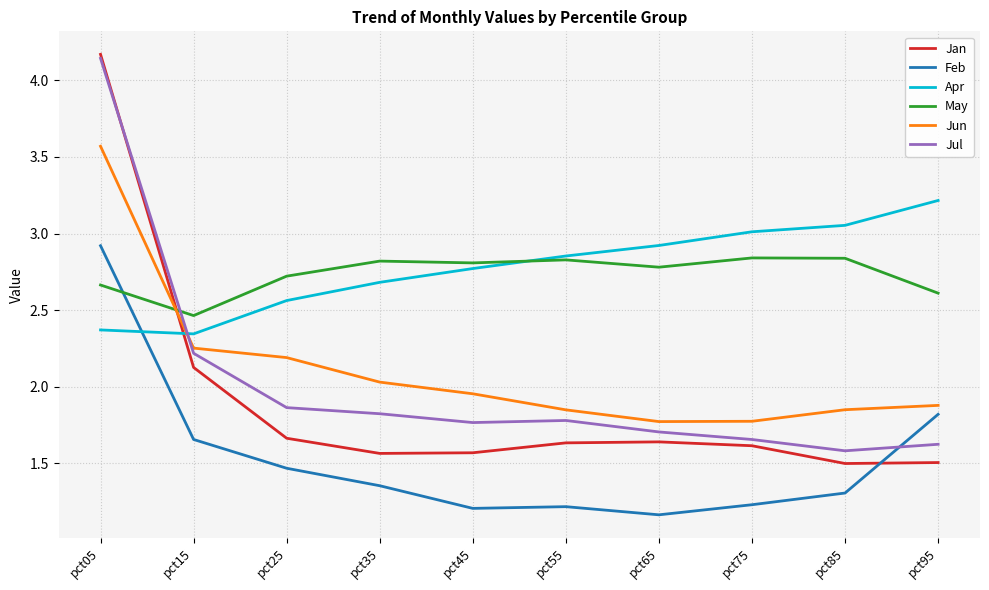

How many intersections are there between Jan and Apr?

1